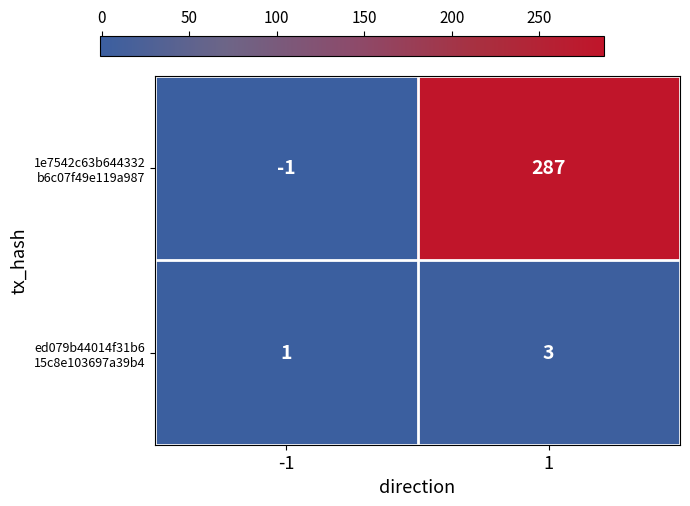

What is the total value across all series at 1?

290